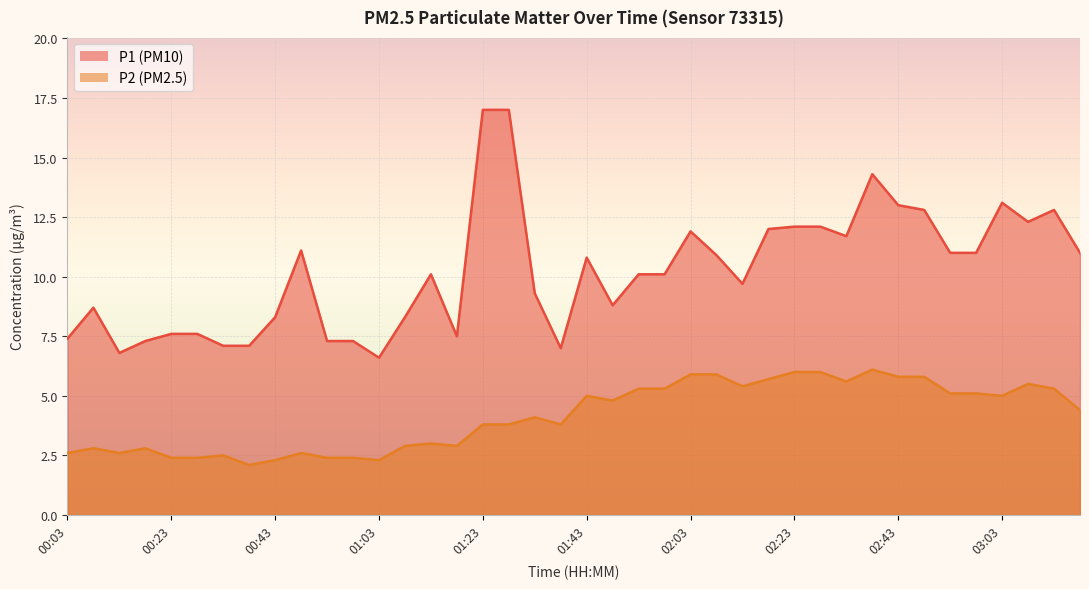

Is it true that P1 equals 7.0 at 01:38?

True